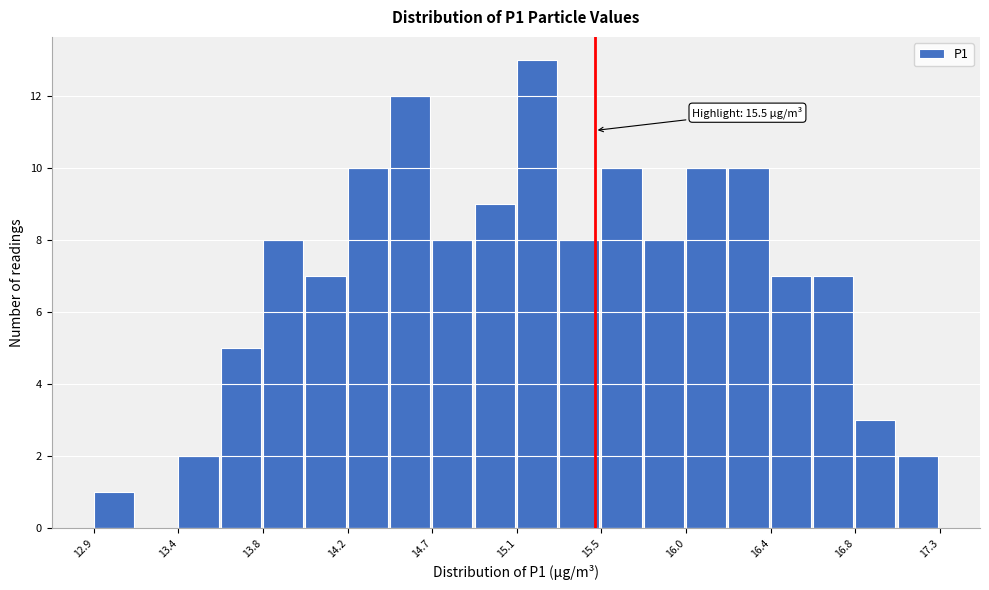

Over which range of the x-axis is the bar tallest?

15.10 to 15.30